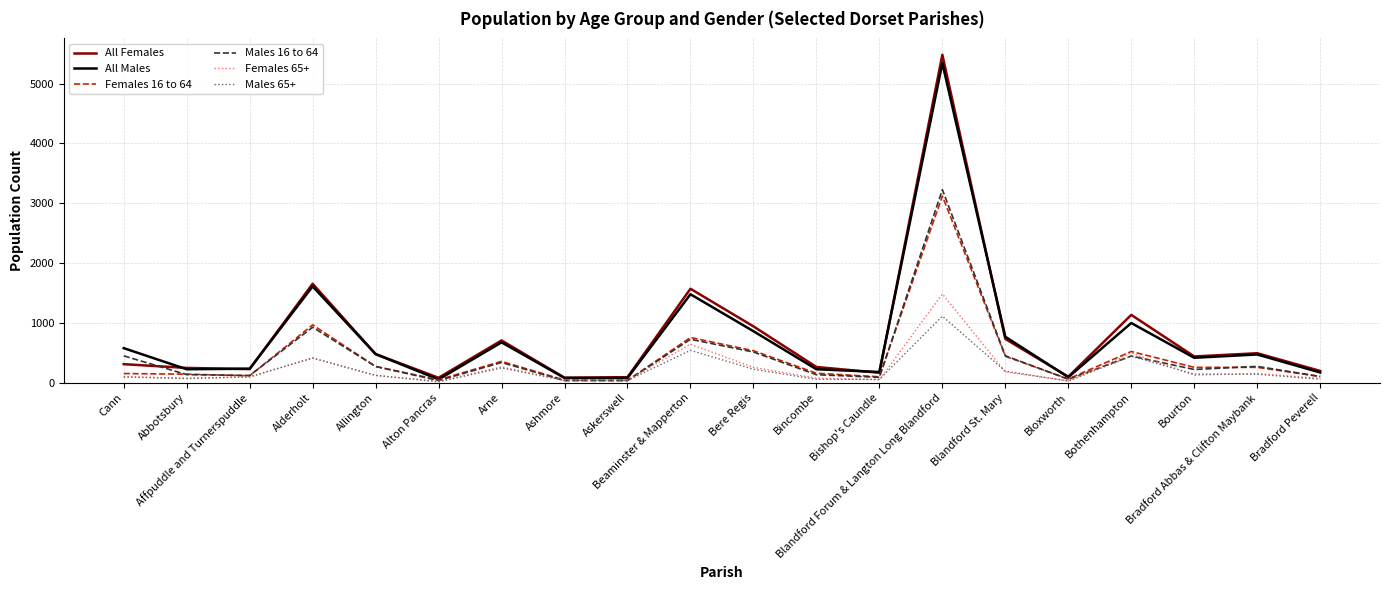

Where does the Females 65+ series first go above 118?

Alderholt